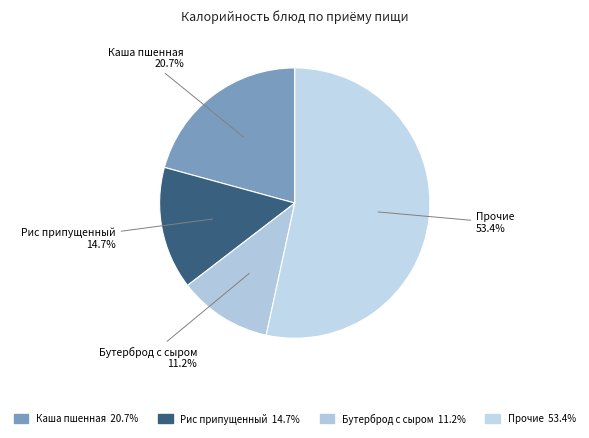

Which has a higher value, Бутерброд с сыром 11.2% or Рис припущенный 14.7%?

Рис припущенный 14.7%